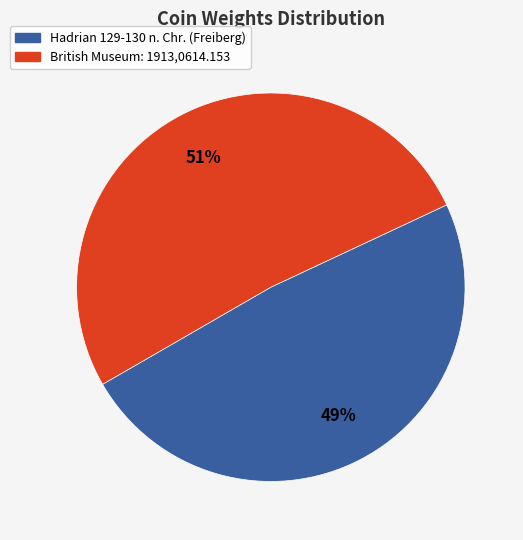

How many segments does this pie chart have?

2